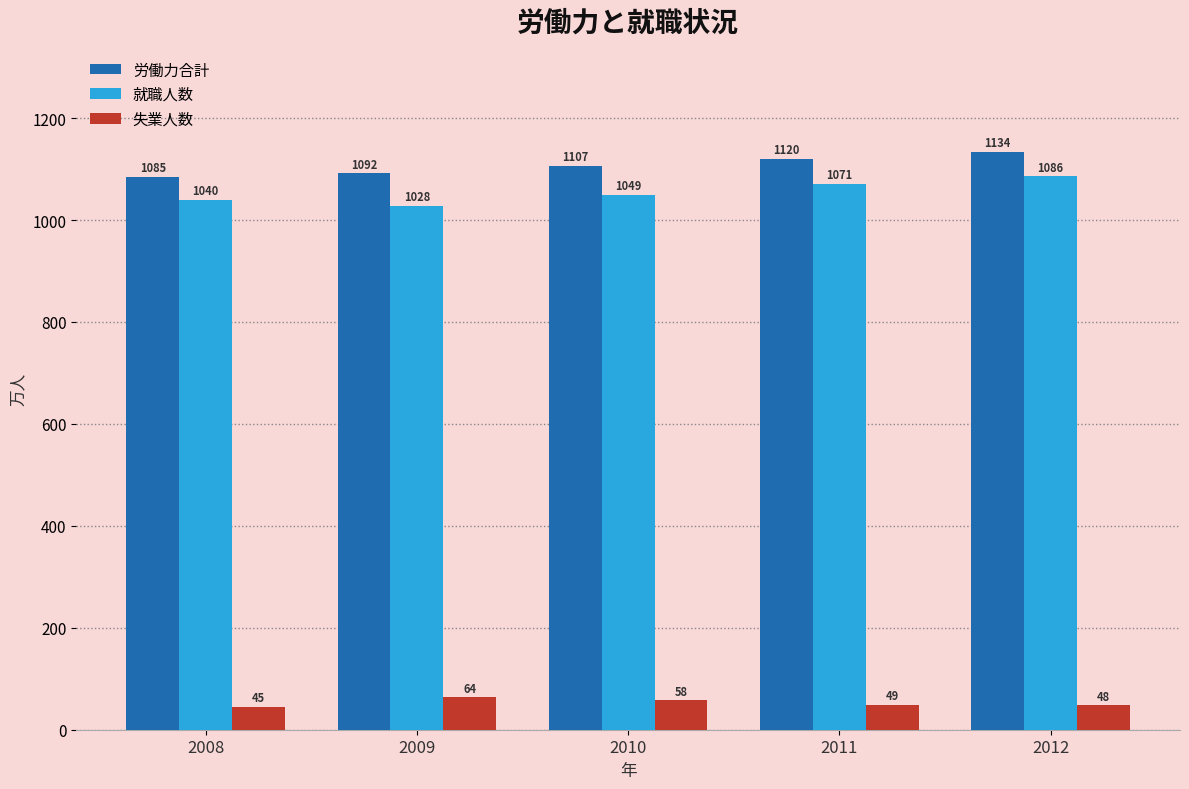

Is it true that 労働力合計 equals 1091.7 at 2009?

True